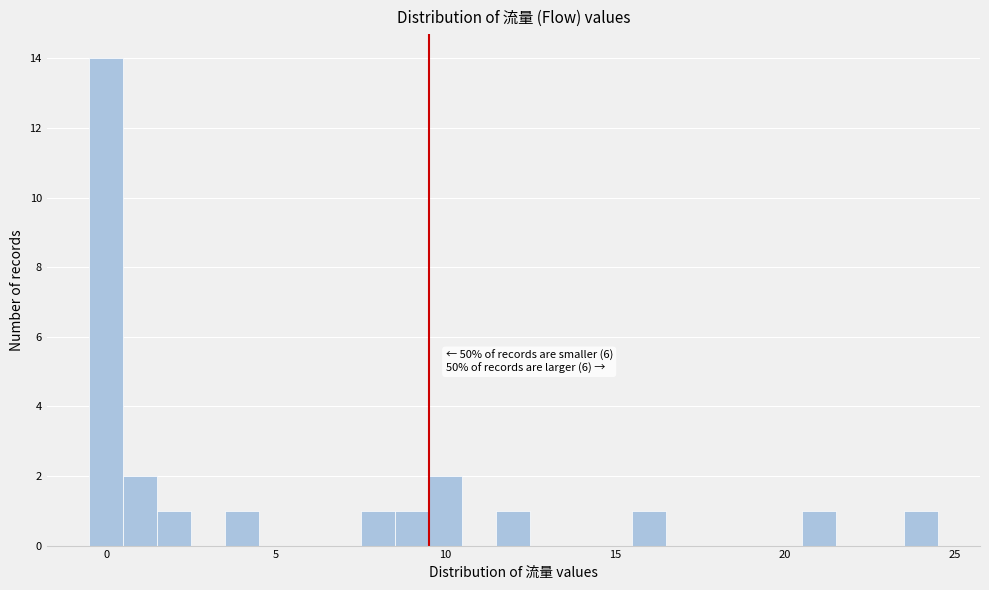

Around what value on the x-axis is the tallest bar? Give the approximate position of its centre, as read against the axis.

0.0